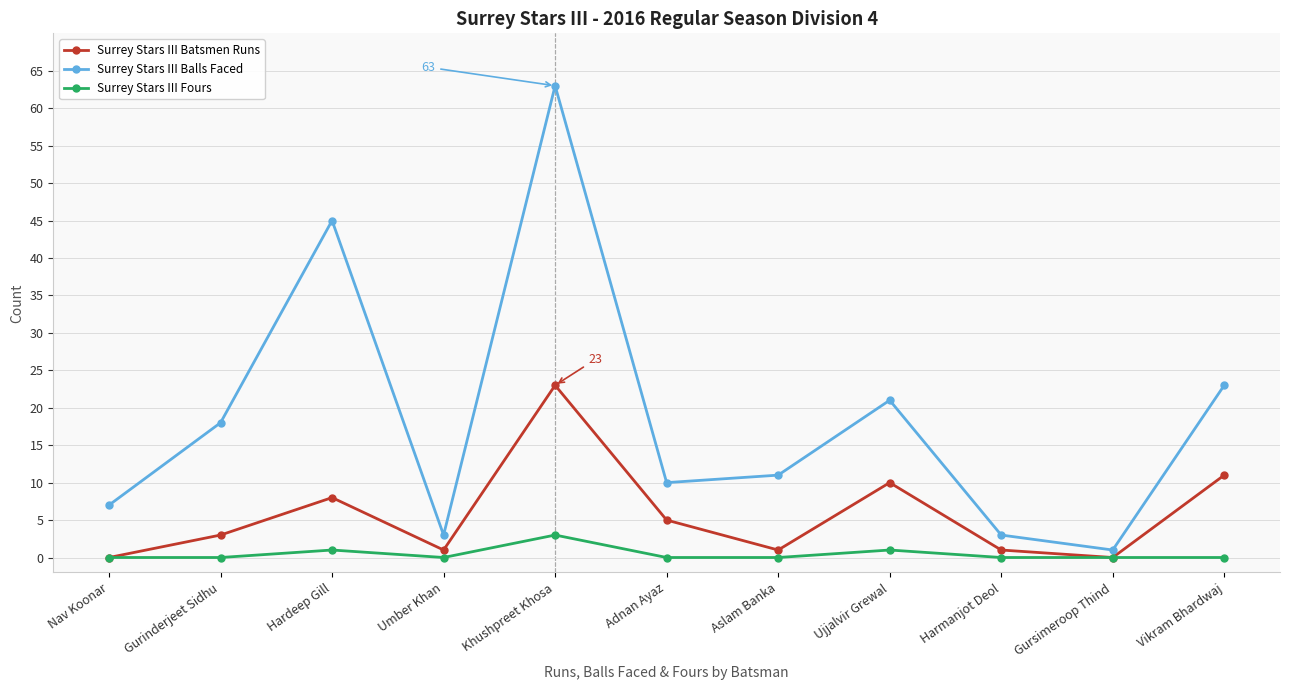

True or false: Surrey Stars III Batsmen Runs and Surrey Stars III Balls Faced intersect in this chart.

False